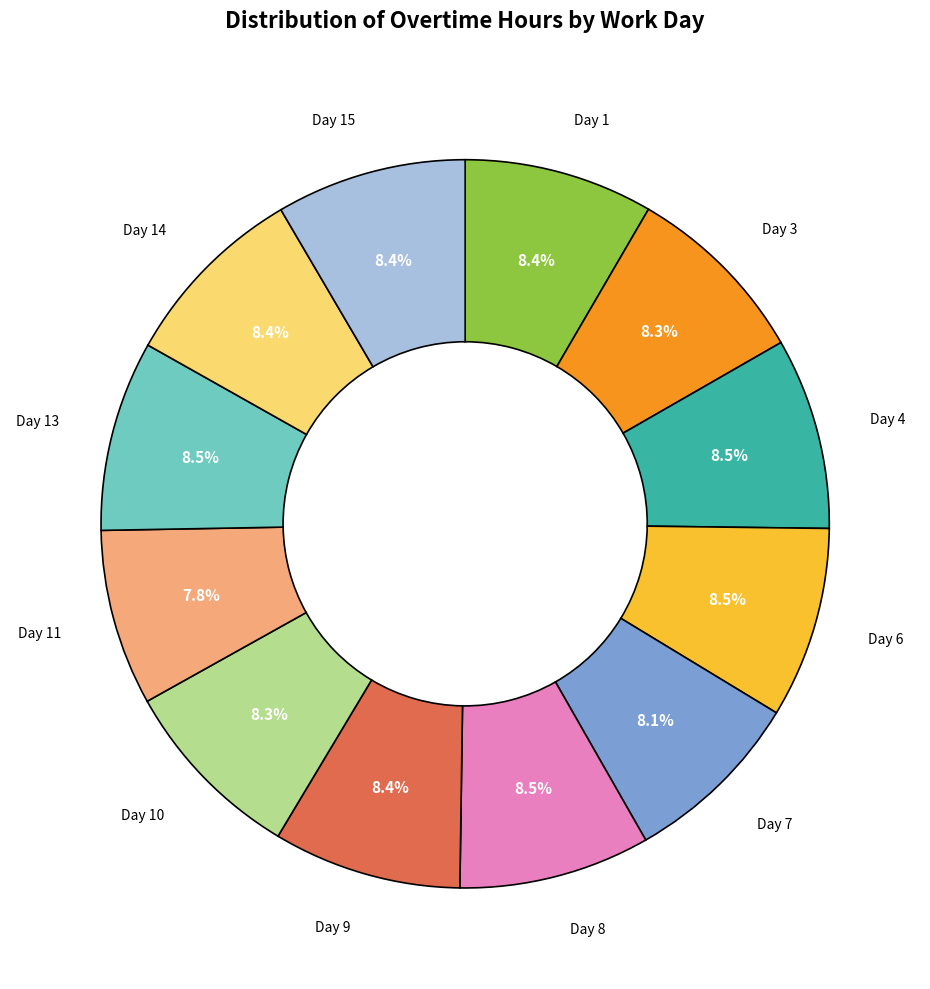

Is there a majority slice in this chart?

No